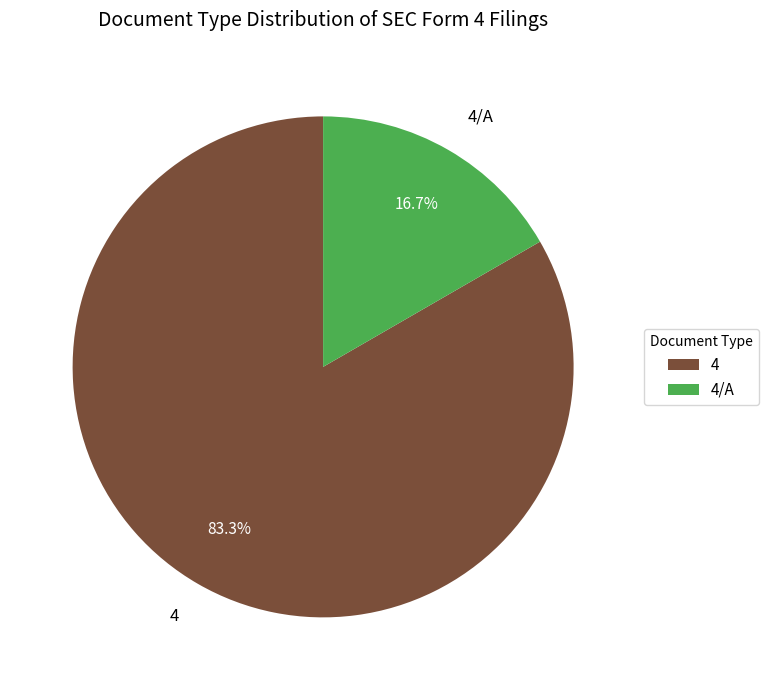

Combined, do 4 and 4/A account for over 50%?

Yes